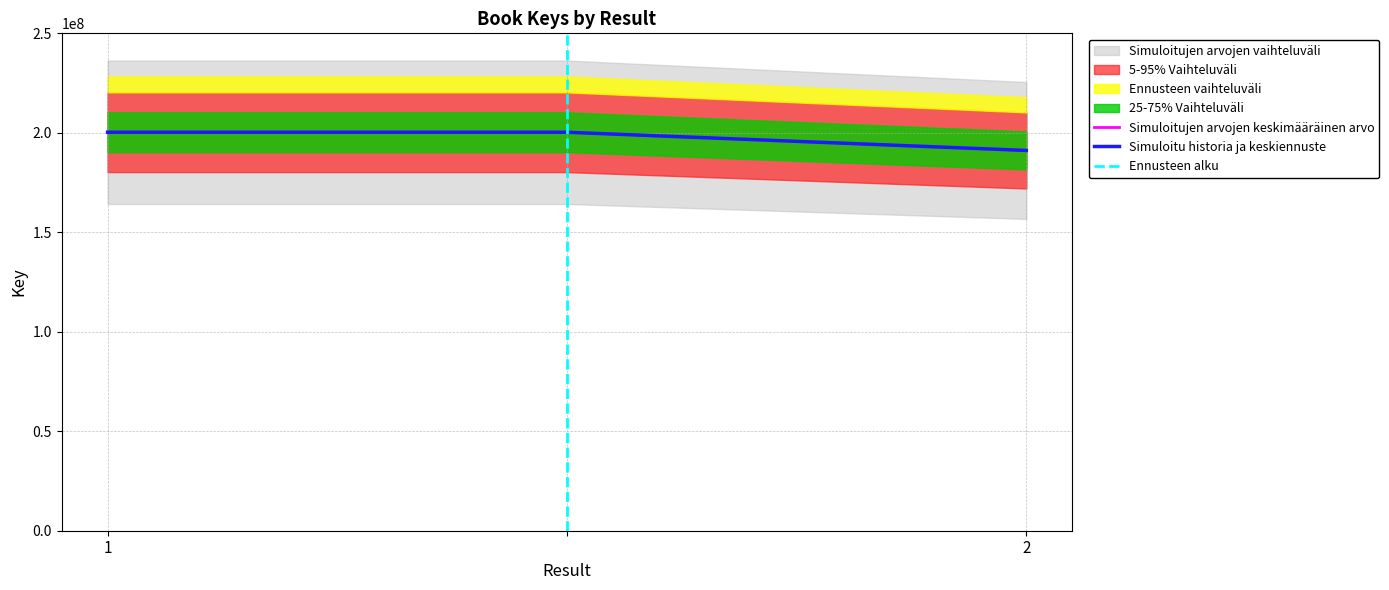

How many values are between 191129945 and 200281013?

3